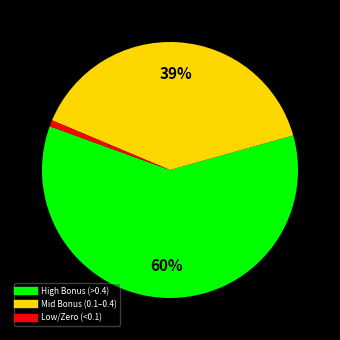

To the nearest percent, what is the difference between the largest and smallest slice percentages?

59%